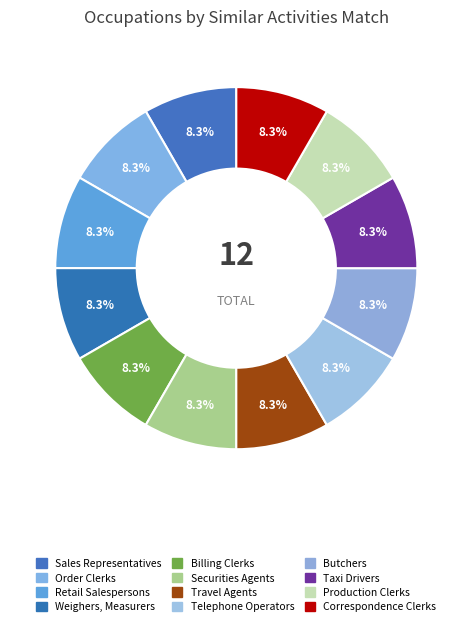

Count the number of slices in the pie.

12